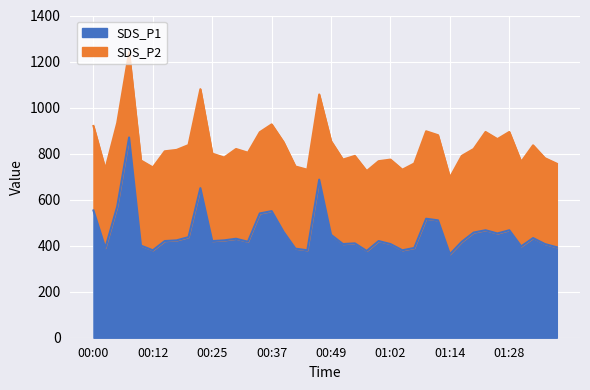

What are all the series names shown in the legend?

SDS_P1, SDS_P2